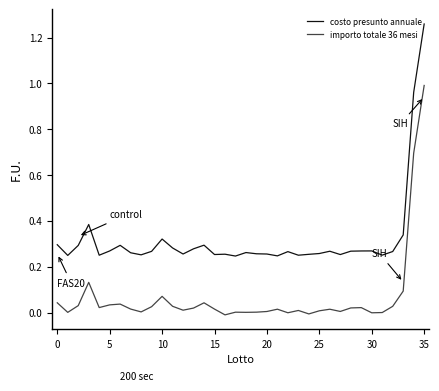

True or false: costo presunto annuale and importo totale 36 mesi intersect in this chart.

False